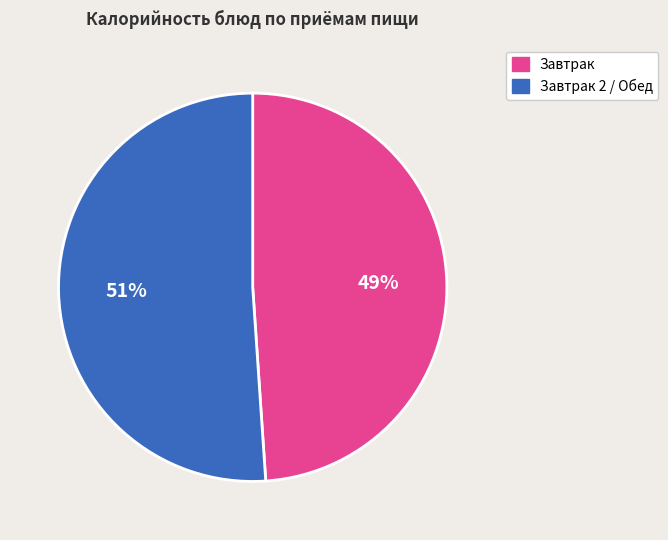

To the nearest percent, what is the difference between the Завтрак 2 / Обед and Завтрак slice percentages?

2%